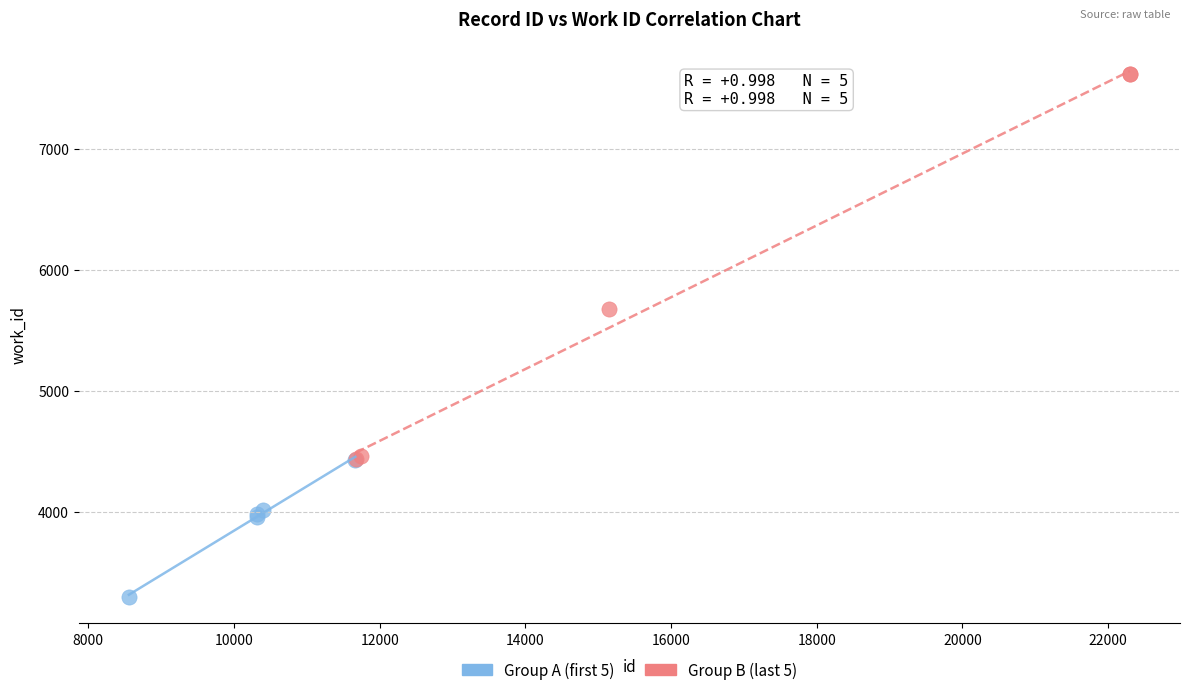

Which series reaches the minimum Y coordinate?

Group A (first 5)